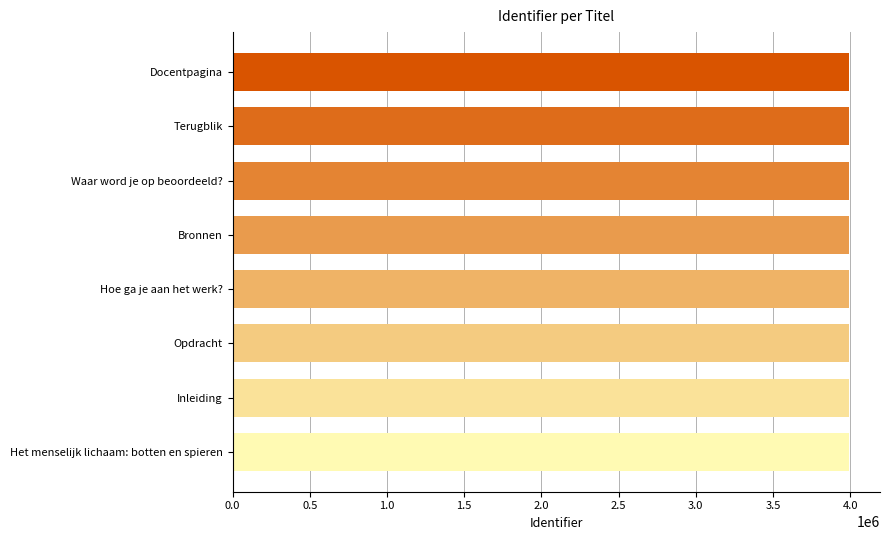

What is the sum of all values?

31945085